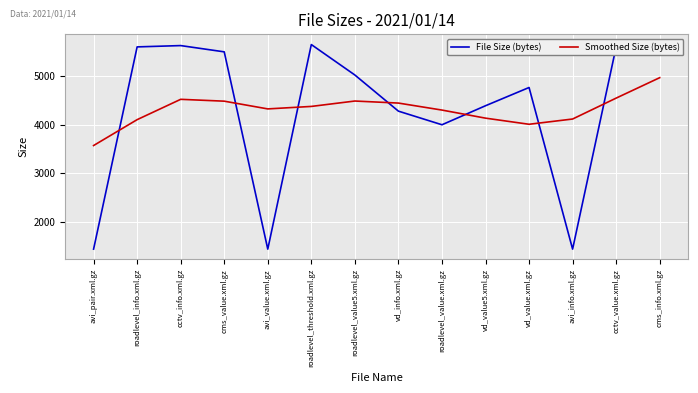

True or false: File Size (bytes) has a value of 1369 at cms_info.xml.gz.

False